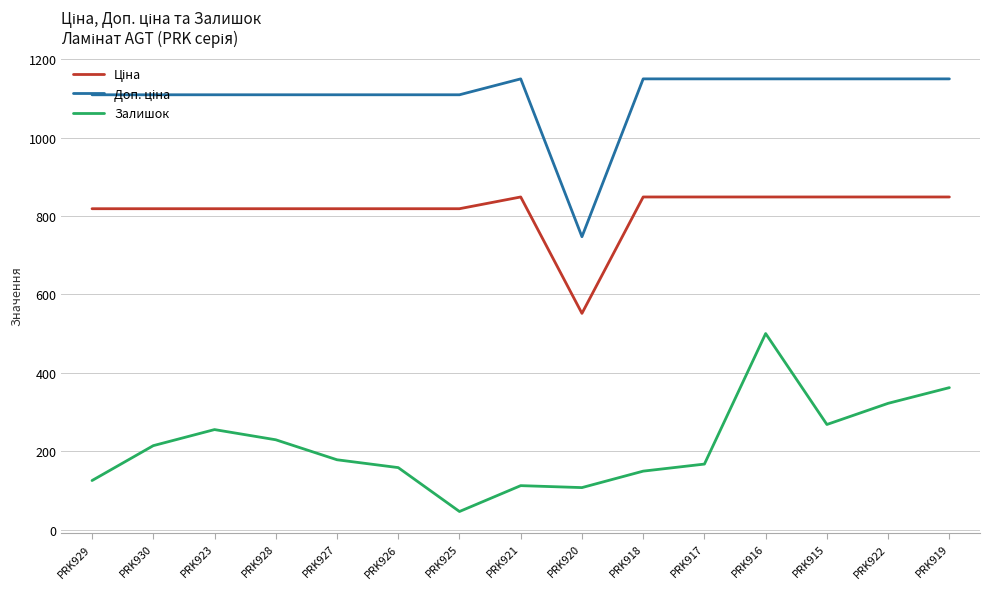

At which label does Залишок reach its minimum?

PRK925